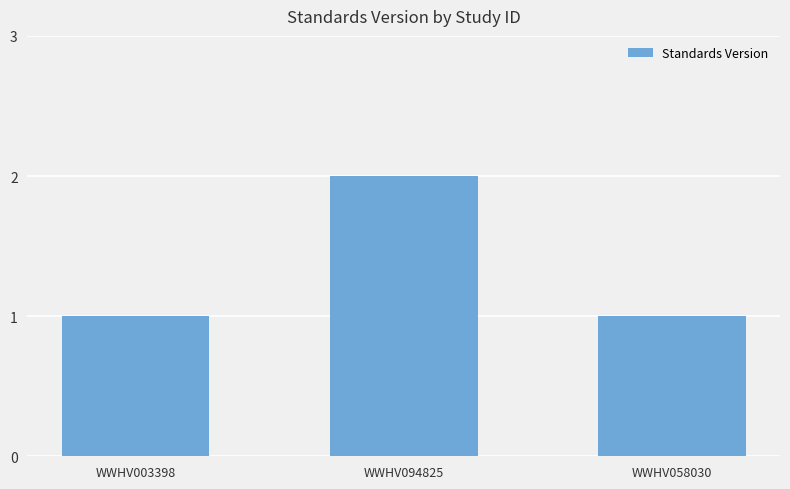

Reading left to right, transcribe all the data shown in this chart.

WWHV003398=1	WWHV094825=2	WWHV058030=1